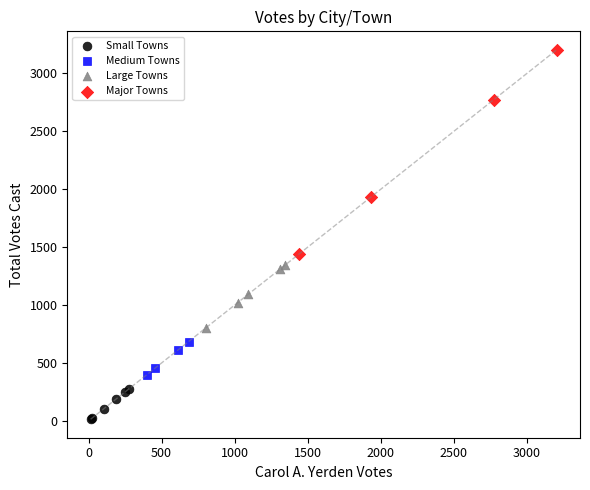

What are all the series names shown in the legend?

Small Towns, Medium Towns, Large Towns, Major Towns